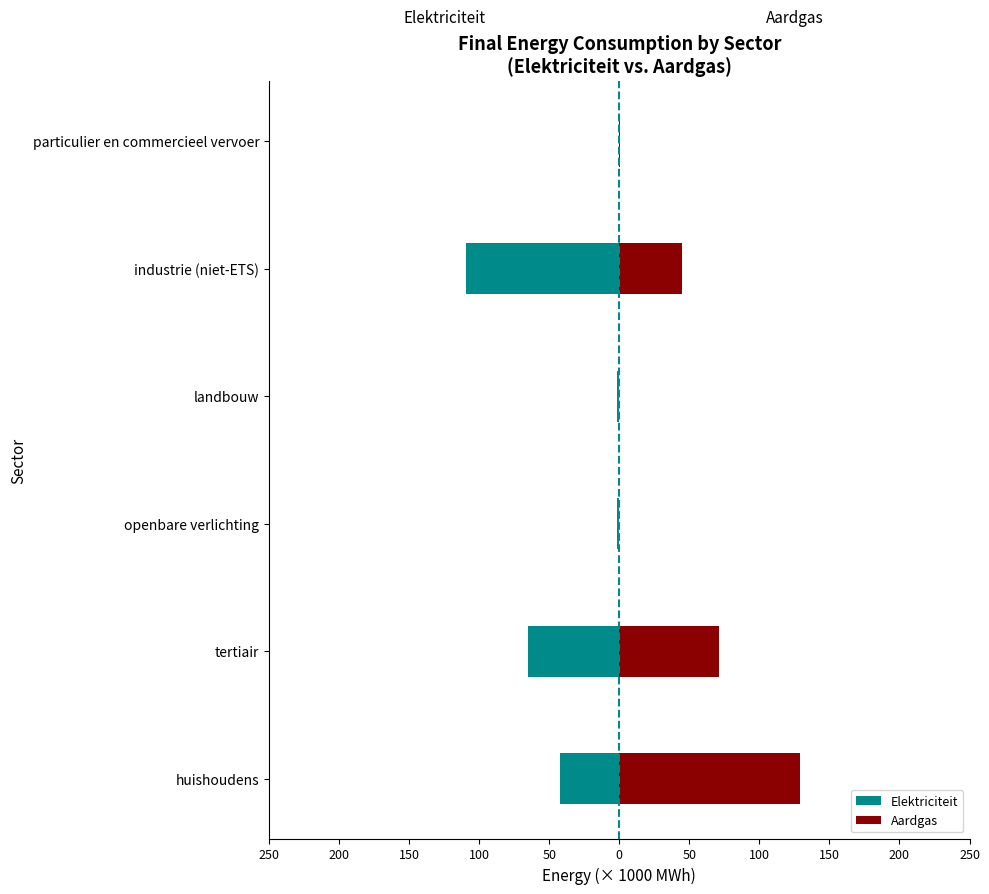

What is the smallest value displayed?

-109.3